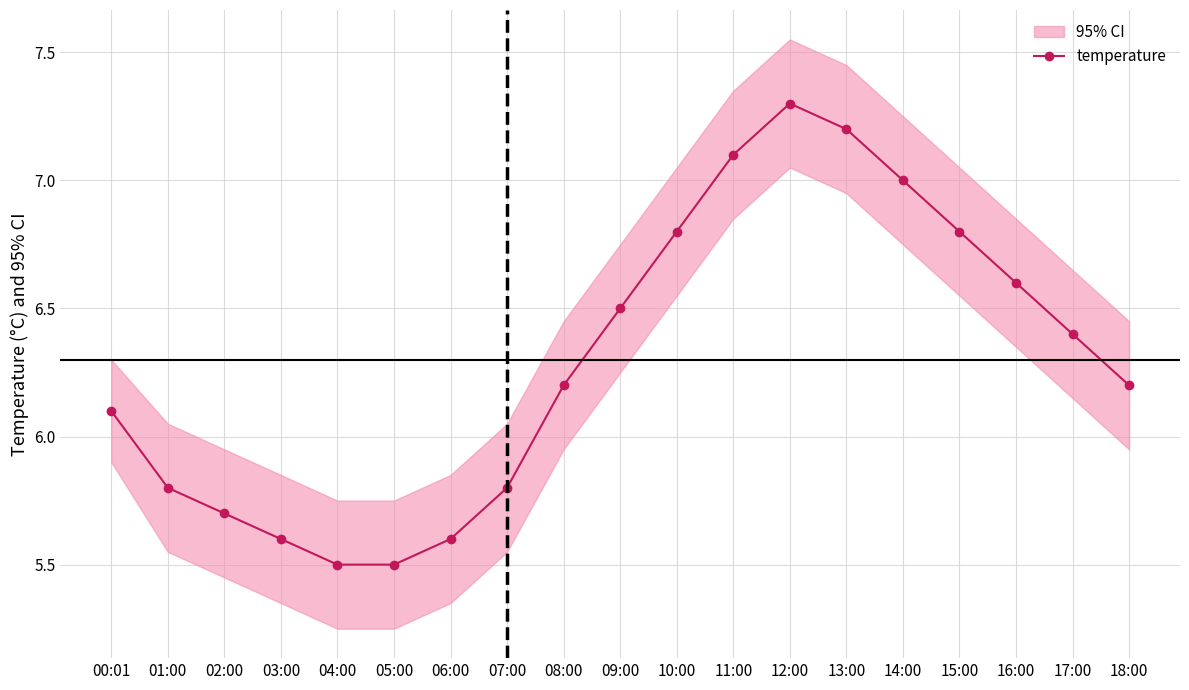

Where is the first local maximum?

12:00